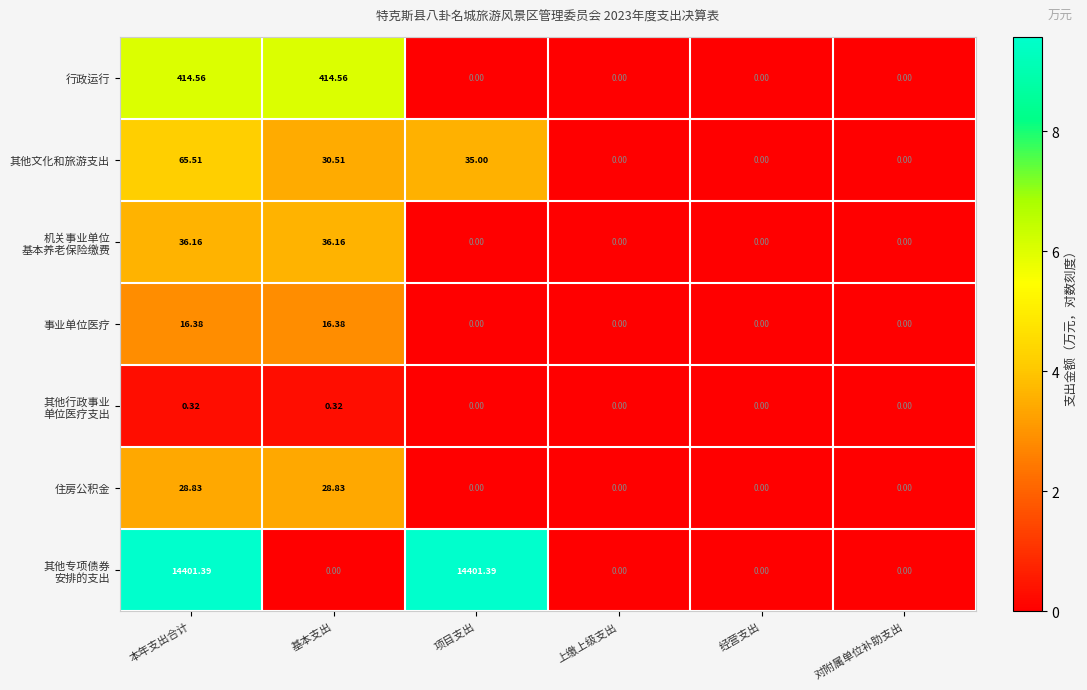

Where is 其他文化和旅游支出 nearest to the value 32?

基本支出